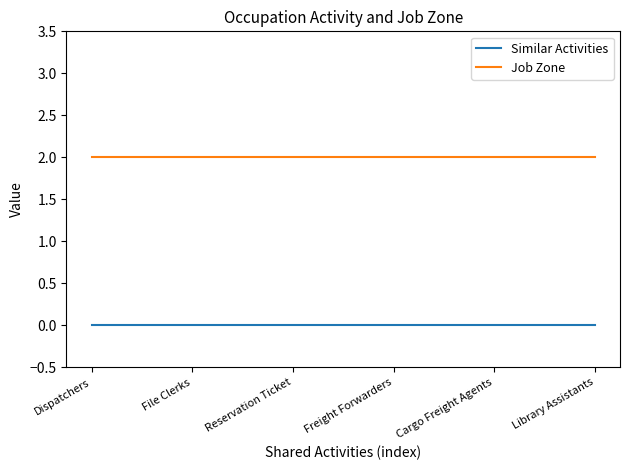

Reading left to right, extract all data points from this chart.

Similar Activities: 0	0	0	0	0	0
Job Zone: 2	2	2	2	2	2